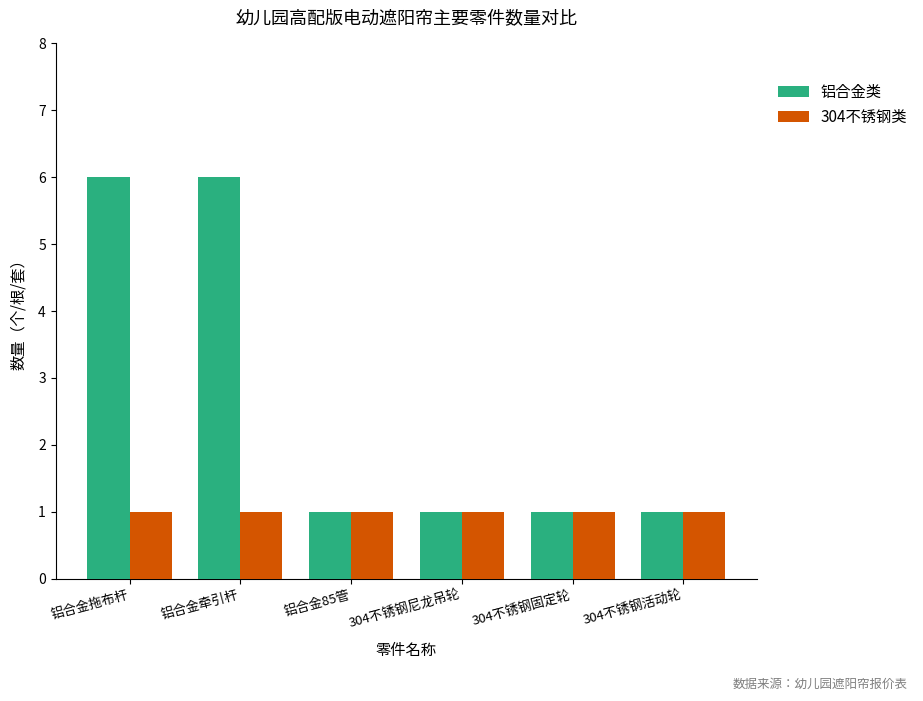

What position from the left is 铝合金85管?

3